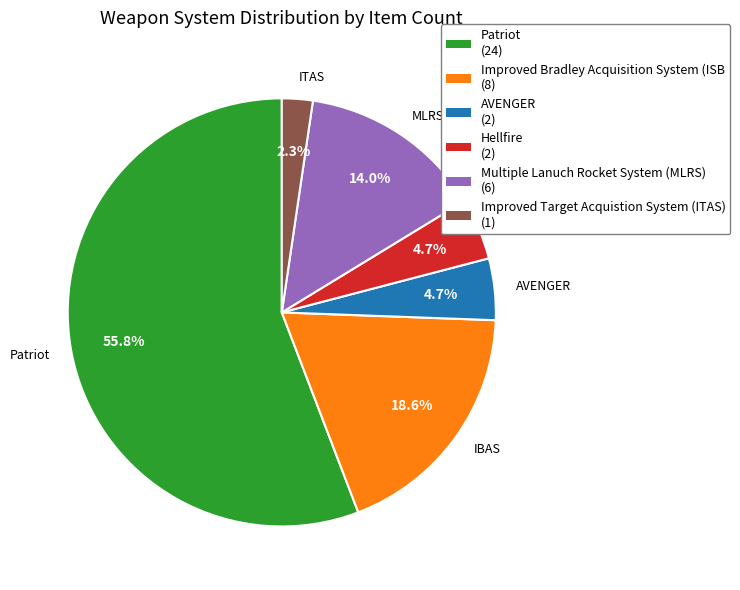

What is the largest slice in the pie chart?

Patriot